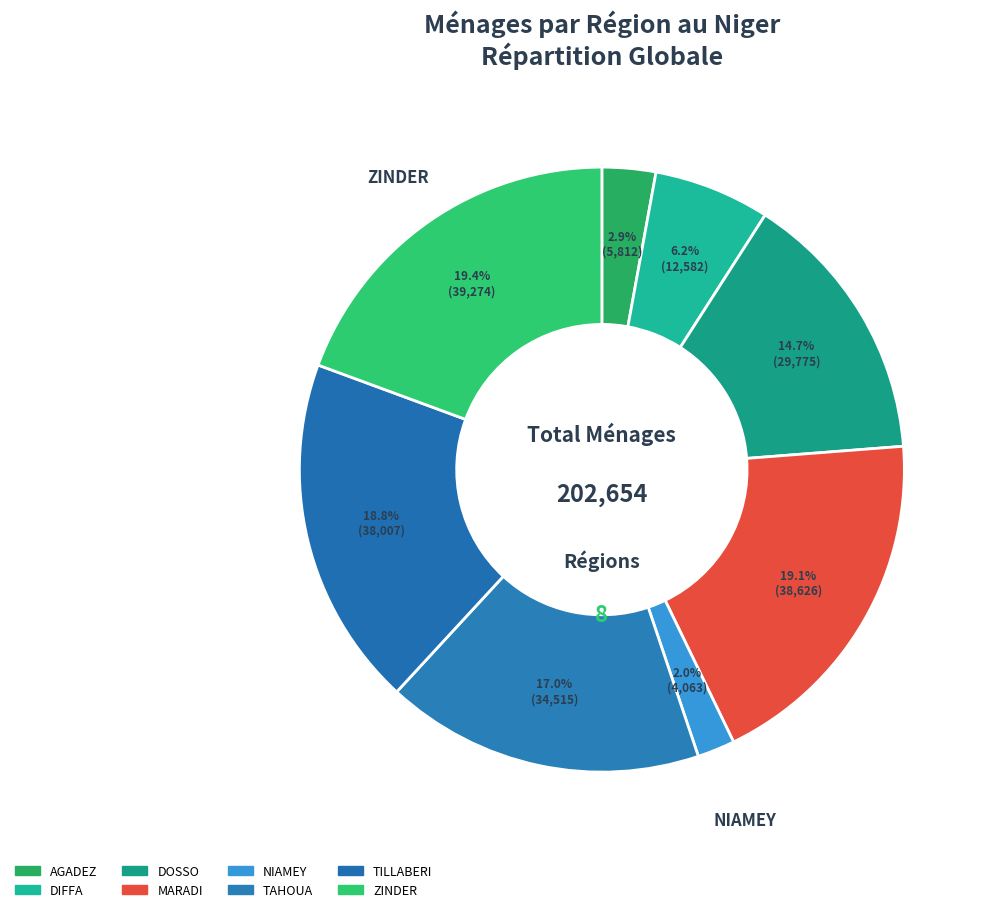

To the nearest percent, what is the combined percentage of MARADI and TILLABERI?

38%